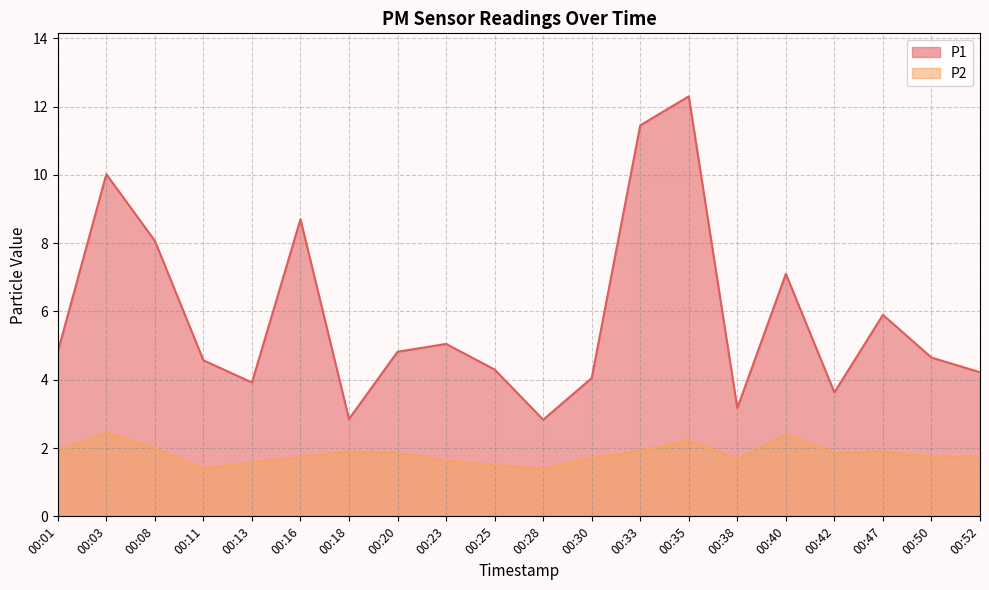

Which category has the lowest value across all series?

00:11